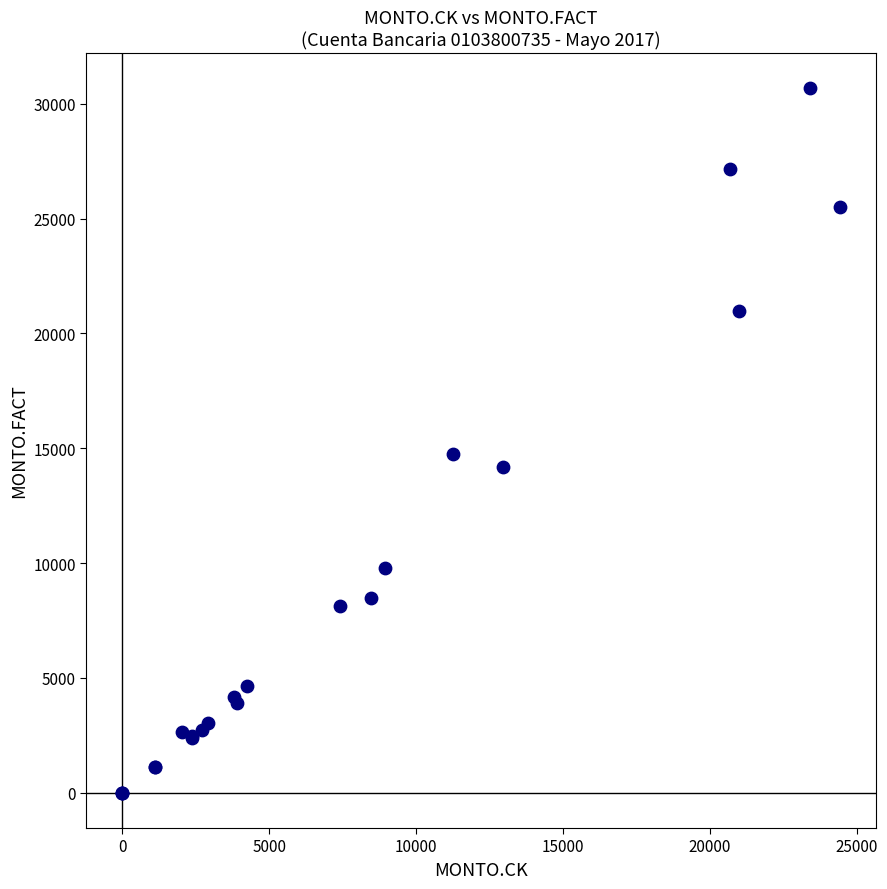

What Y value in the scatter plot is closest to 15340?

14750.0